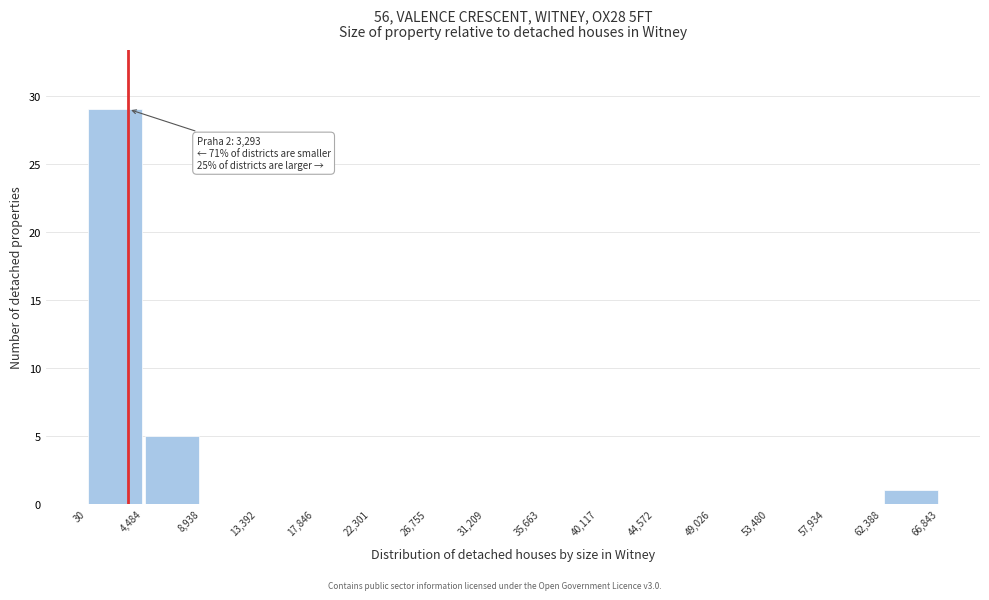

Which range on the x-axis has the tallest bar?

30 to 4,484